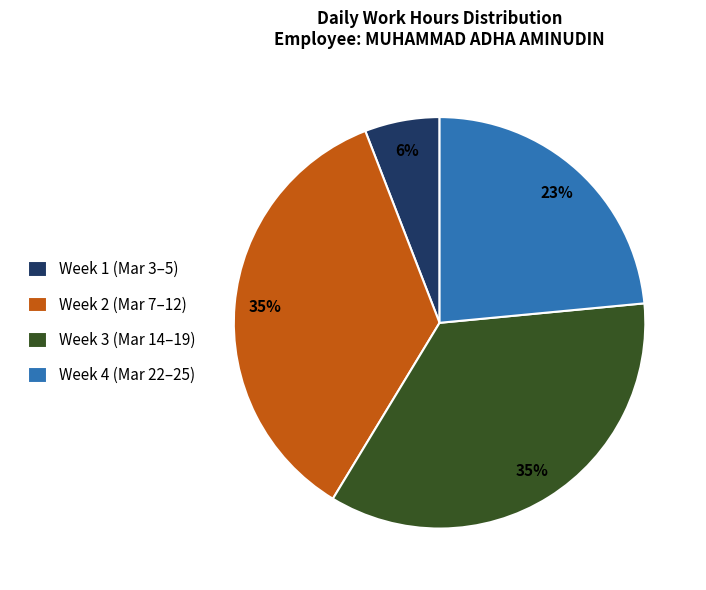

Which slice is the smallest?

Week 1 (Mar 3–5)